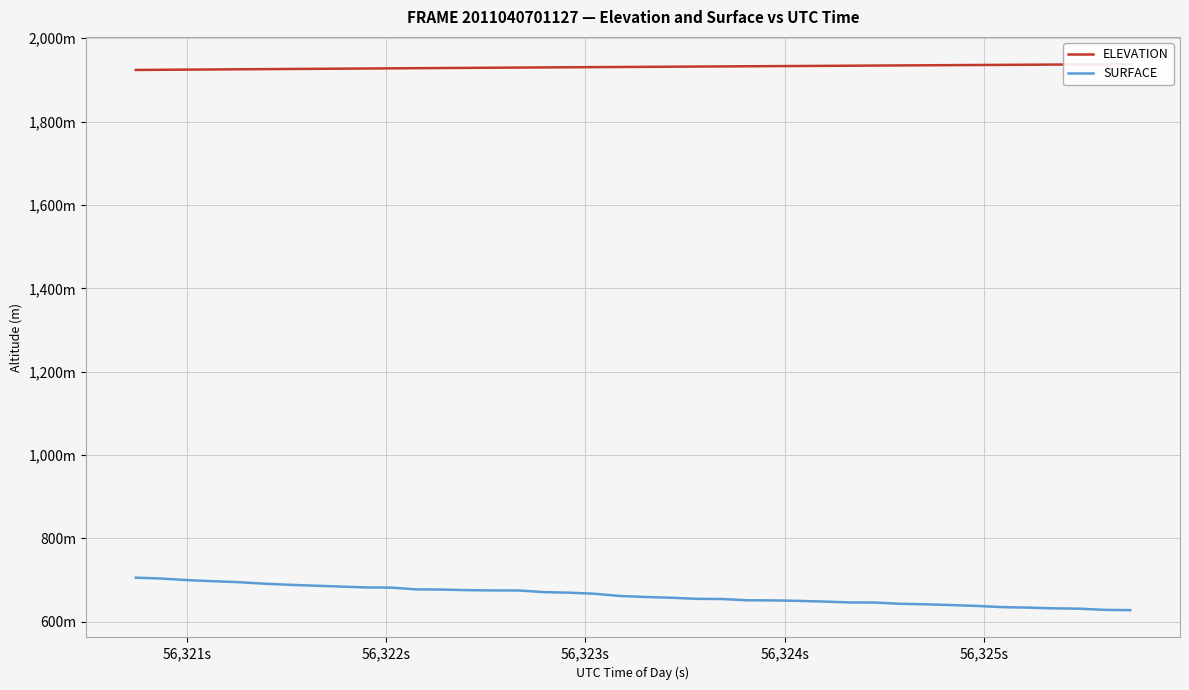

What is the highest value of the SURFACE series?

705.6